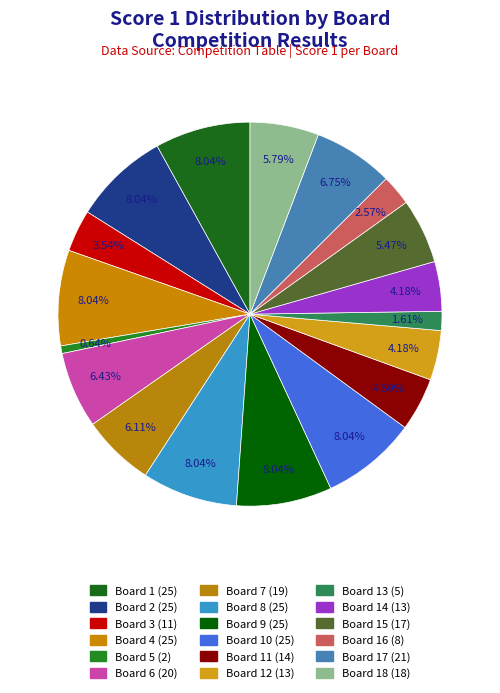

To the nearest percent, what is the difference between the largest and smallest slice percentages?

7%